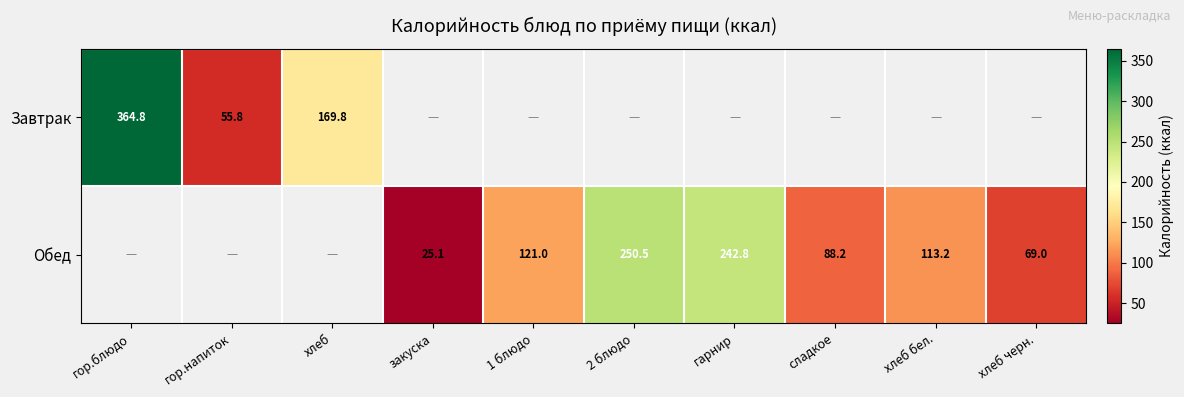

How many categories are shown in the chart?

10